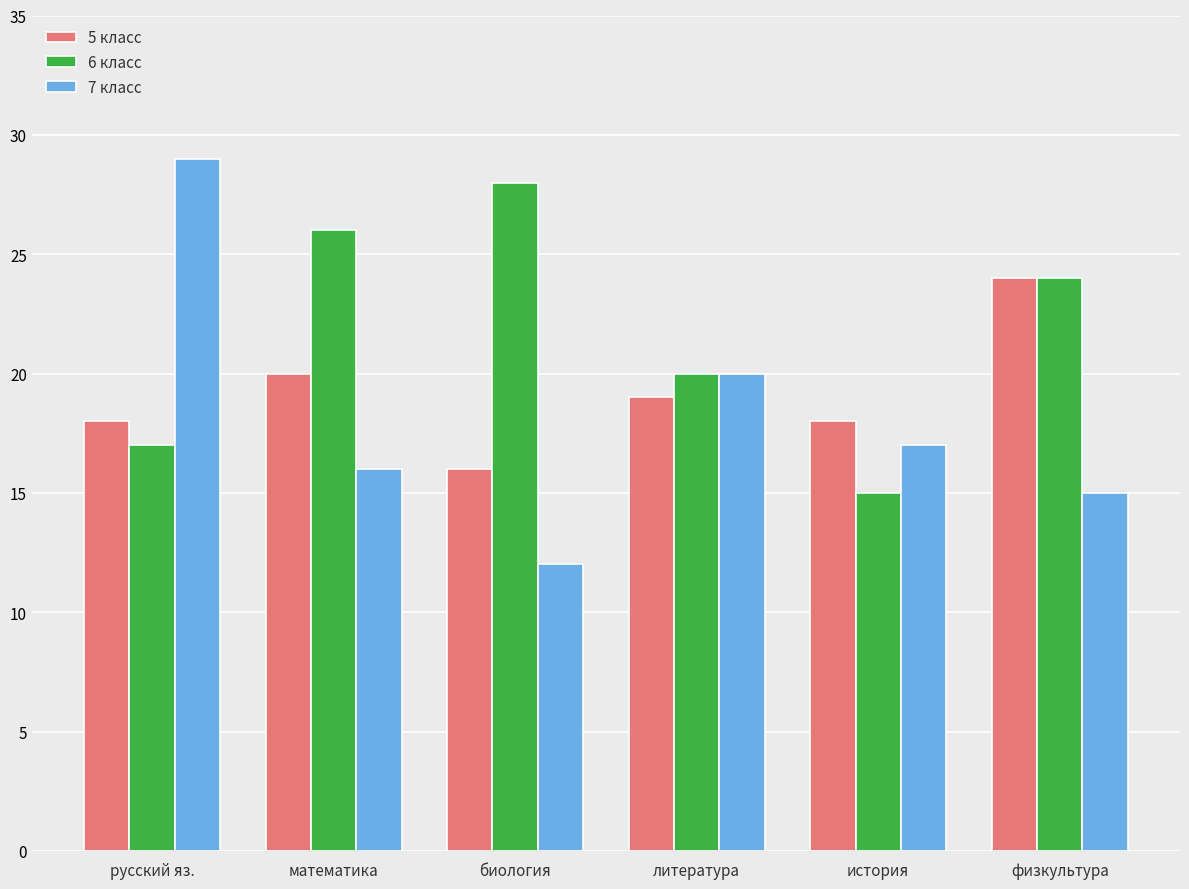

Which category has the lowest value in the 6 класс series?

история